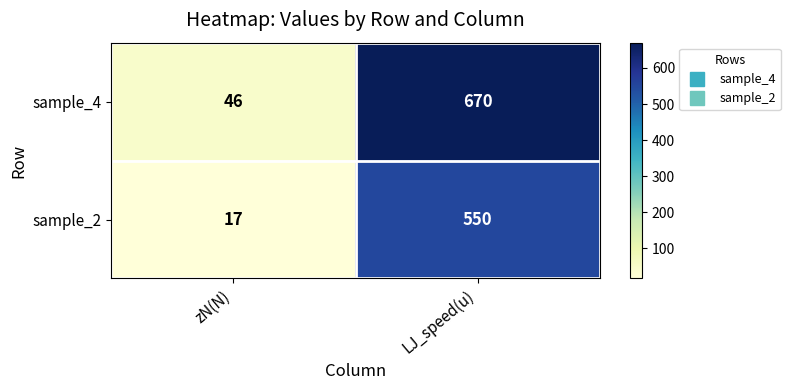

List the series in order of their overall mean, highest first.

sample_4, sample_2